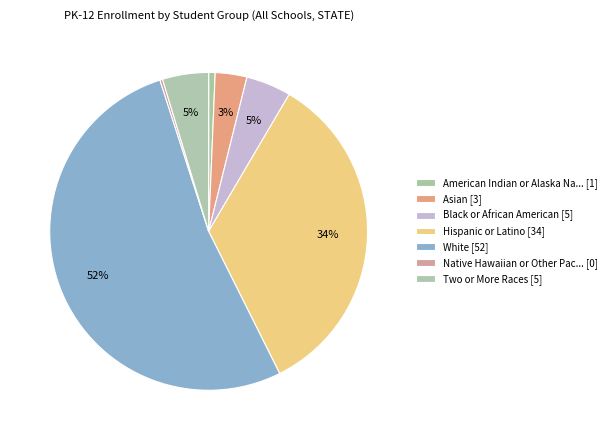

Rank the categories by value from highest to lowest.

White, Hispanic or Latino, Two or More Races, Black or African American, Asian, American Indian or Alaska Native, Native Hawaiian or Other Pacific Islander